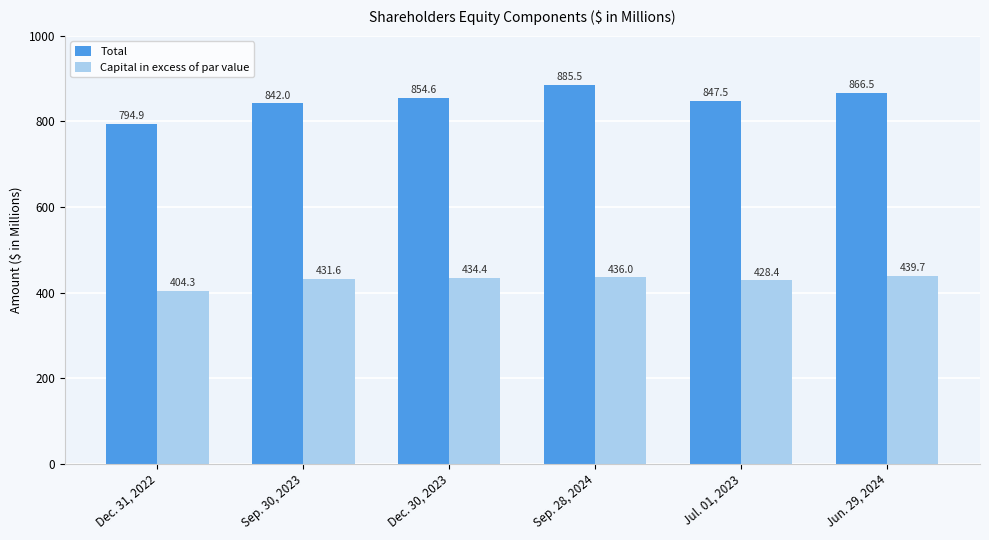

Rank the series by their maximum value, from highest to lowest.

Total, Capital in excess of par value